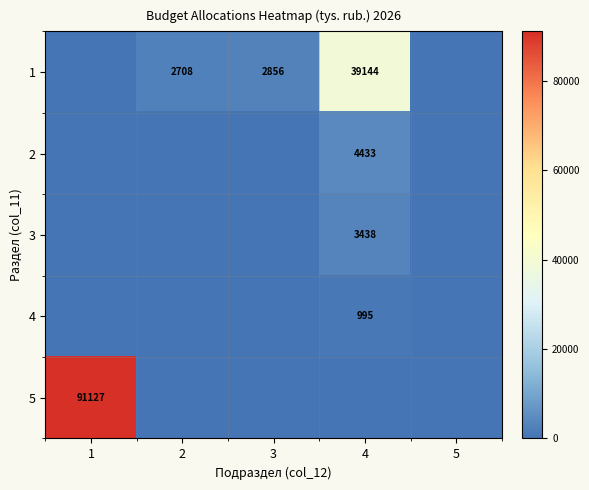

The 5 series shows 91127 at 1. True or false?

True